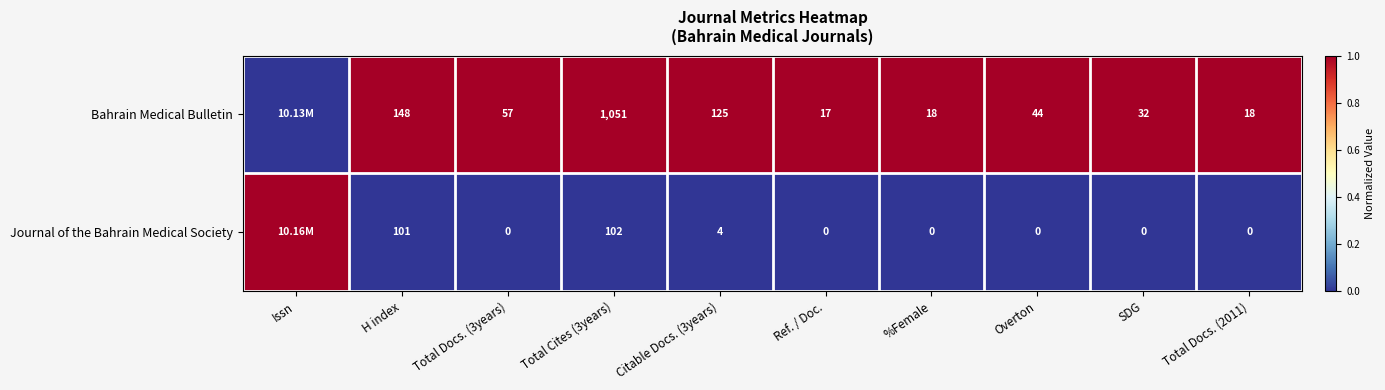

Between Ref. / Doc. and SDG, which series saw the biggest shift?

Bahrain Medical Bulletin